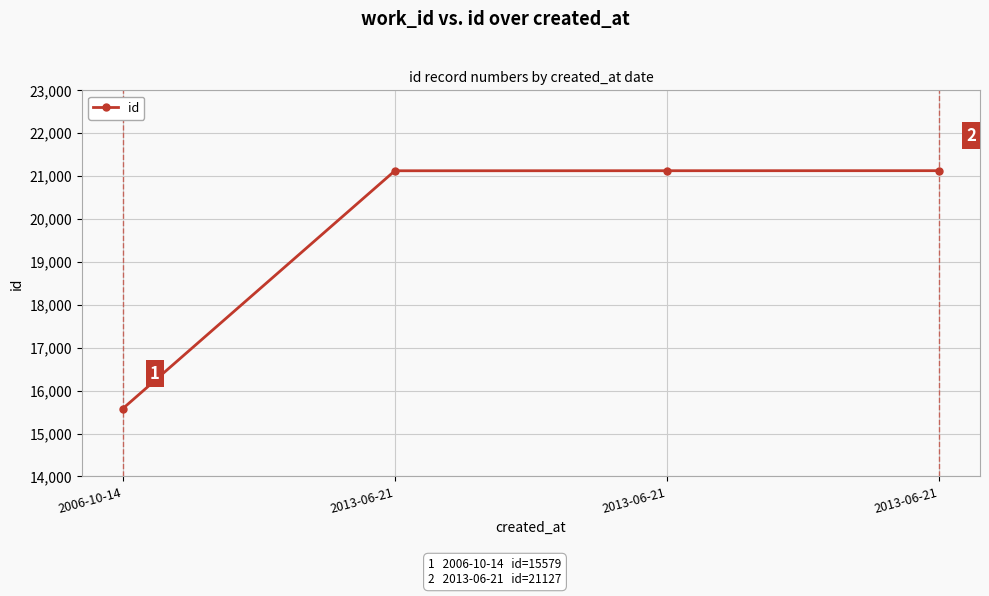

How many lines are shown in the chart?

1